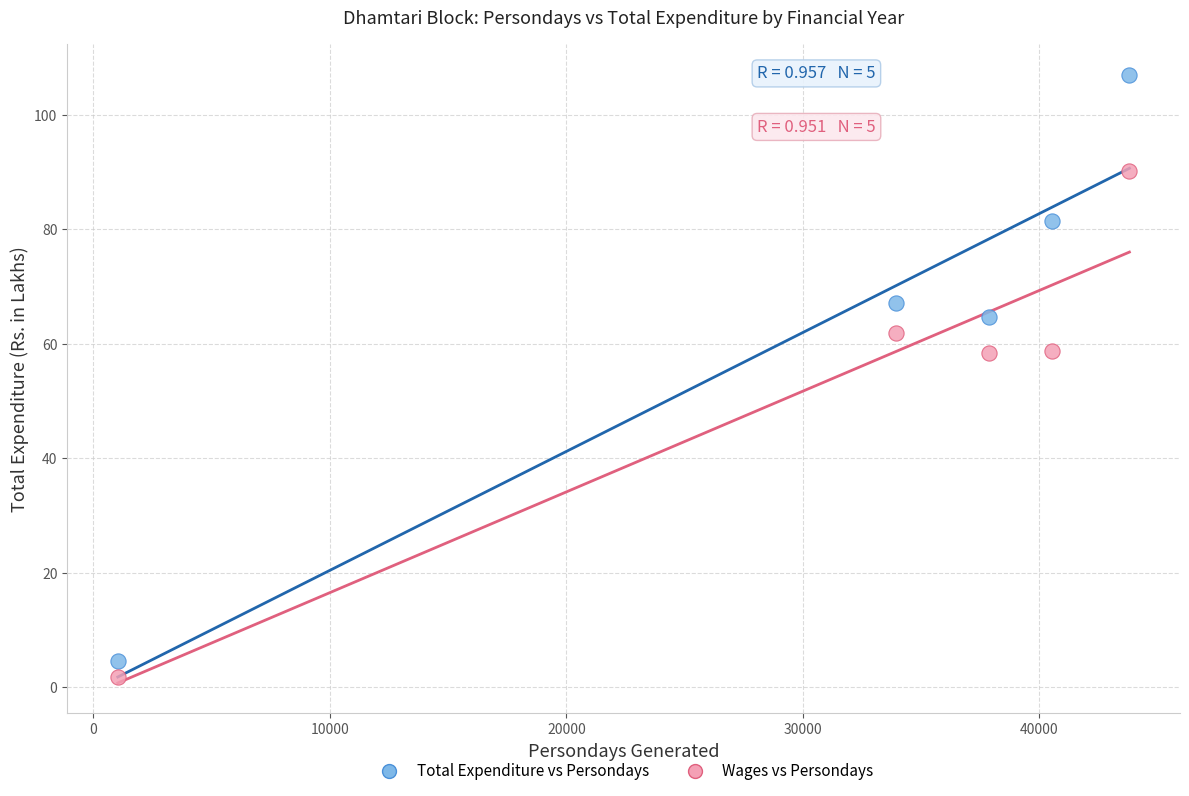

Which series has the largest Y range (max minus min)?

Total Expenditure vs Persondays